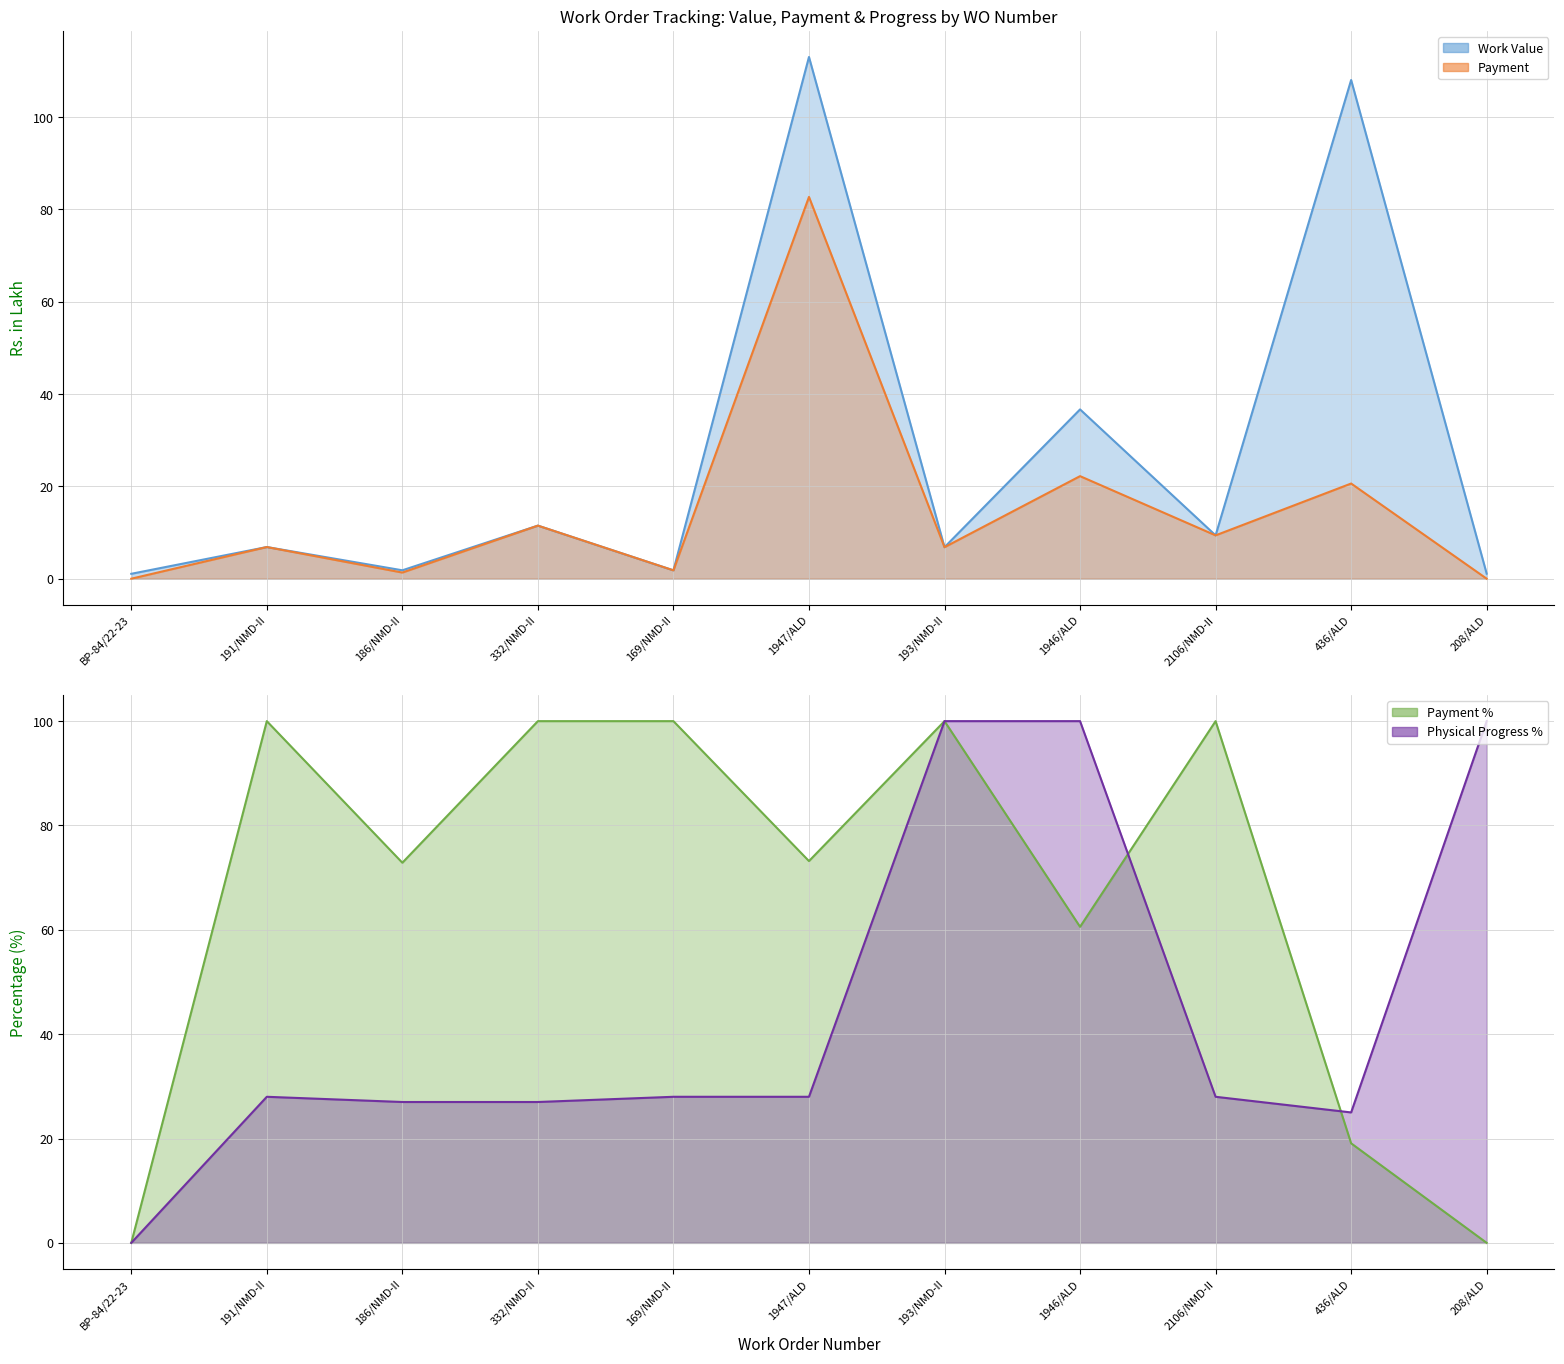

What is the maximum value for Physical Progress %?

100.0